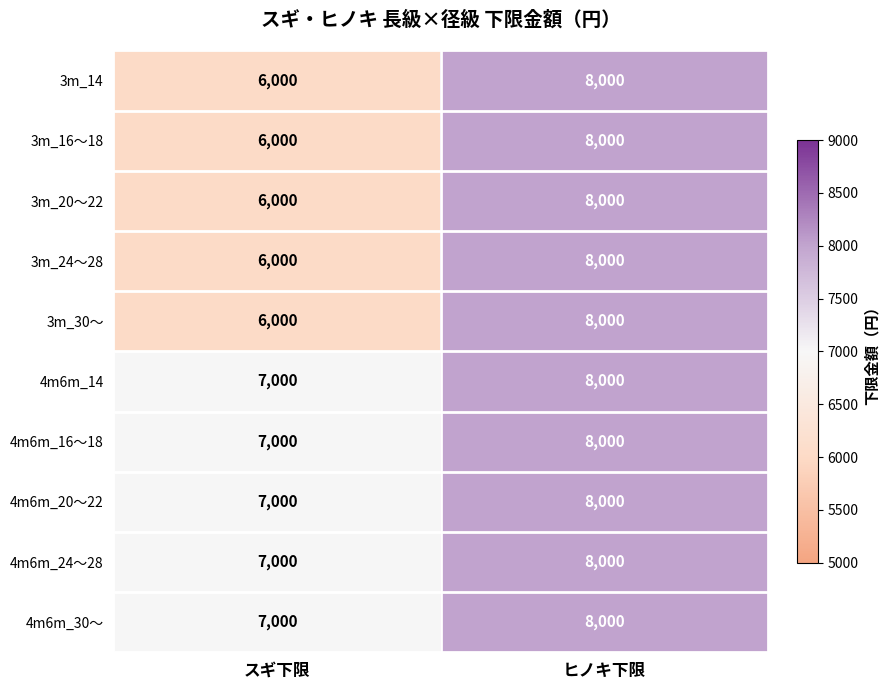

Is the value of 3m_20〜22 at スギ下限 greater than the value of 4m6m_16〜18 at スギ下限?

No